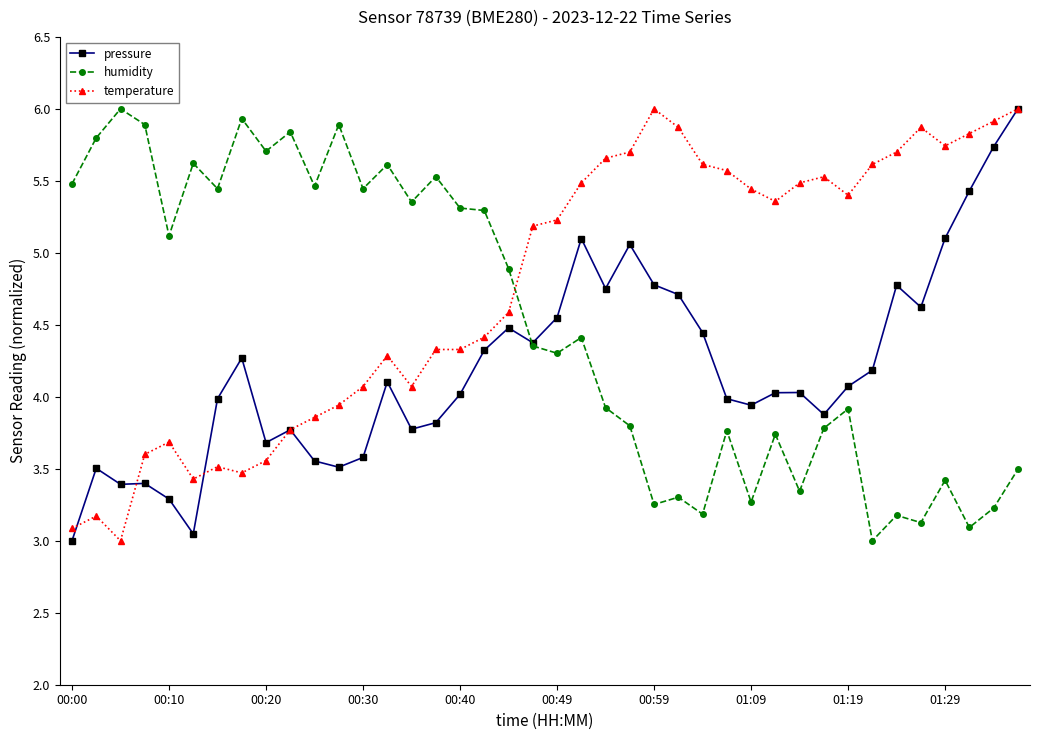

Does the chart have visible grid lines?

No